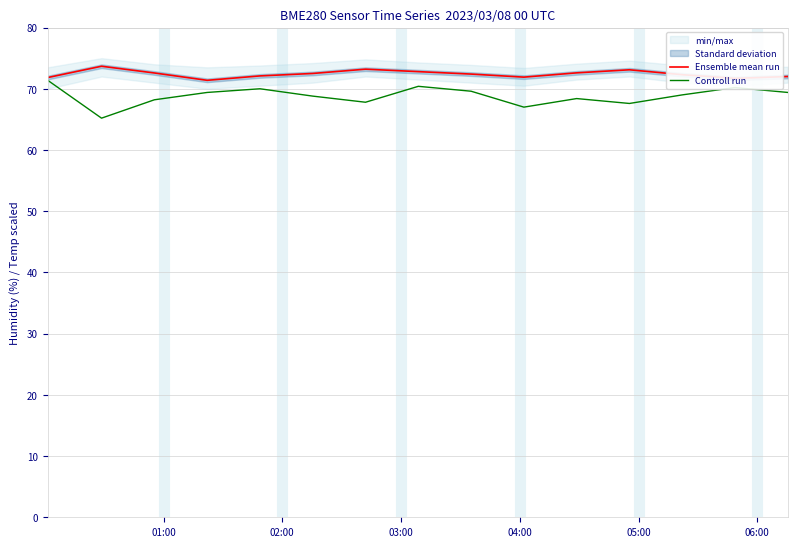

What is the lowest value of the Controll run series?

65.2